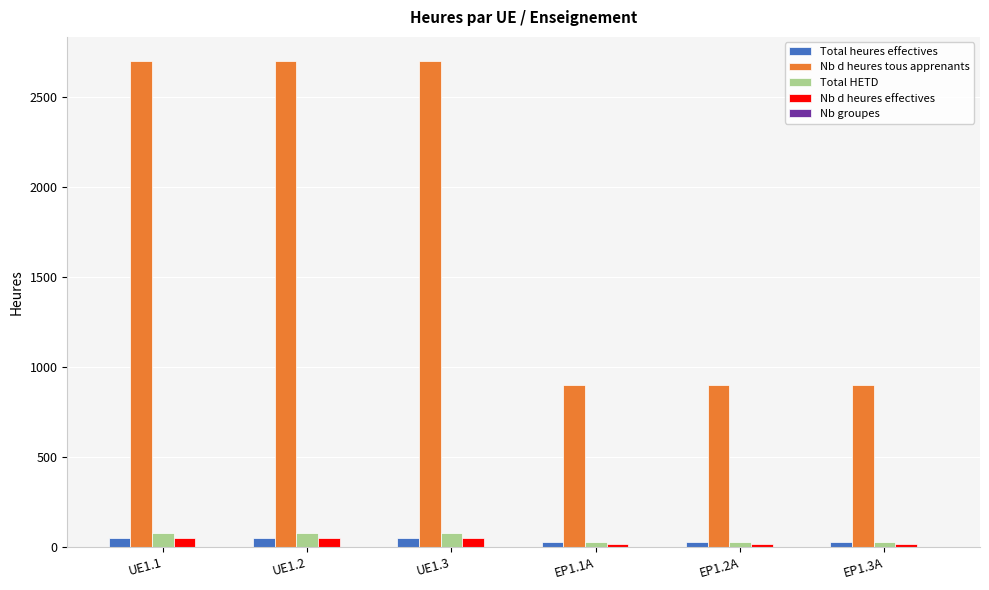

Does the chart contain stacked bars?

No